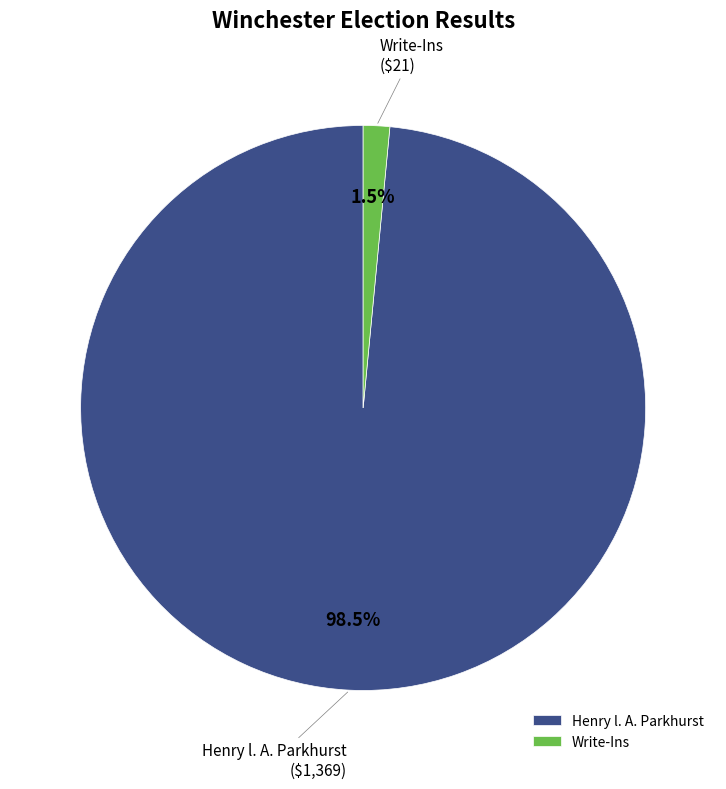

Rank the categories by value from highest to lowest.

Henry l. A. Parkhurst, Write-Ins